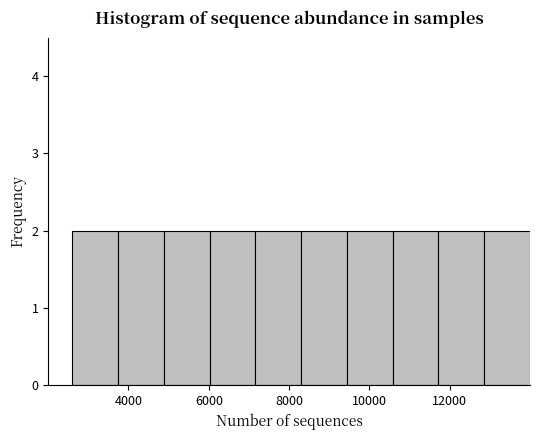

Reading left to right, list every bar in this chart as the range it spans on the x-axis followed by its height. Neither the bar edges nor the heights are printed on the chart, so give them approximately, as read against the axes.

2600 to 3740: 2
3740 to 4880: 2
4880 to 6020: 2
6020 to 7160: 2
7160 to 8300: 2
8300 to 9440: 2
9440 to 10580: 2
10580 to 11720: 2
11720 to 12860: 2
12860 to 14000: 2